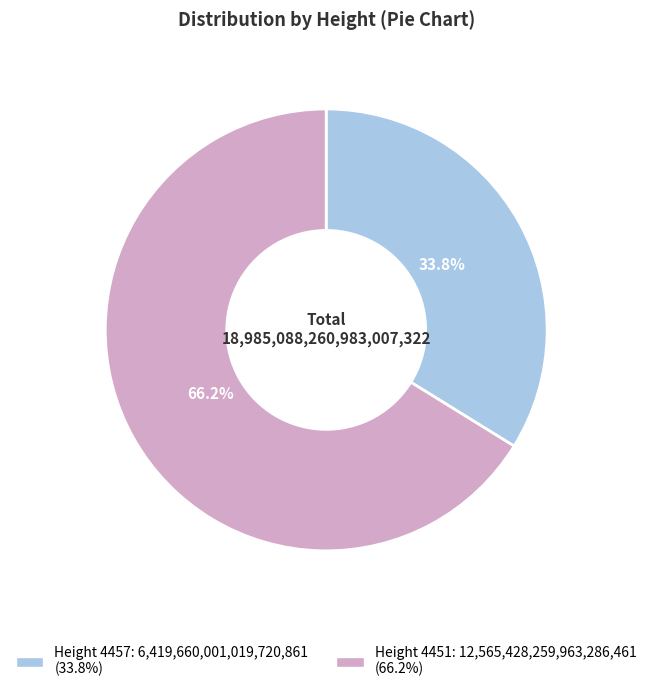

Is there any slice that represents more than half of the pie?

Yes